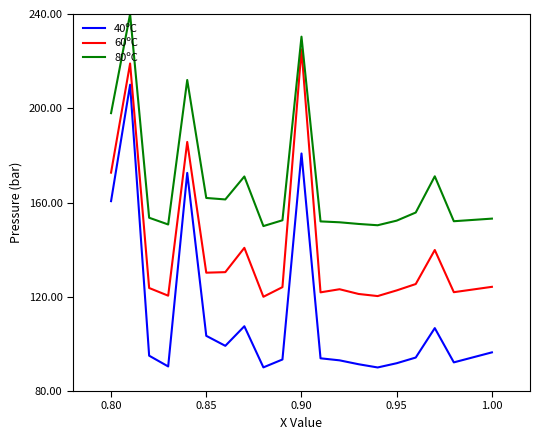

What is the maximum value shown in the chart?

240.0